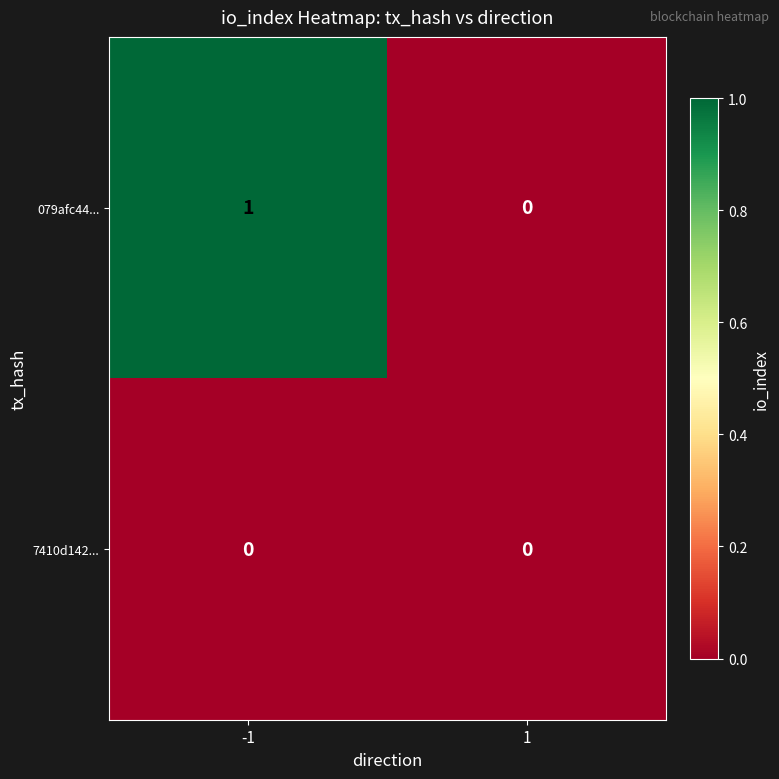

List the series in order of their peak value, highest first.

079afc44..., 7410d142...